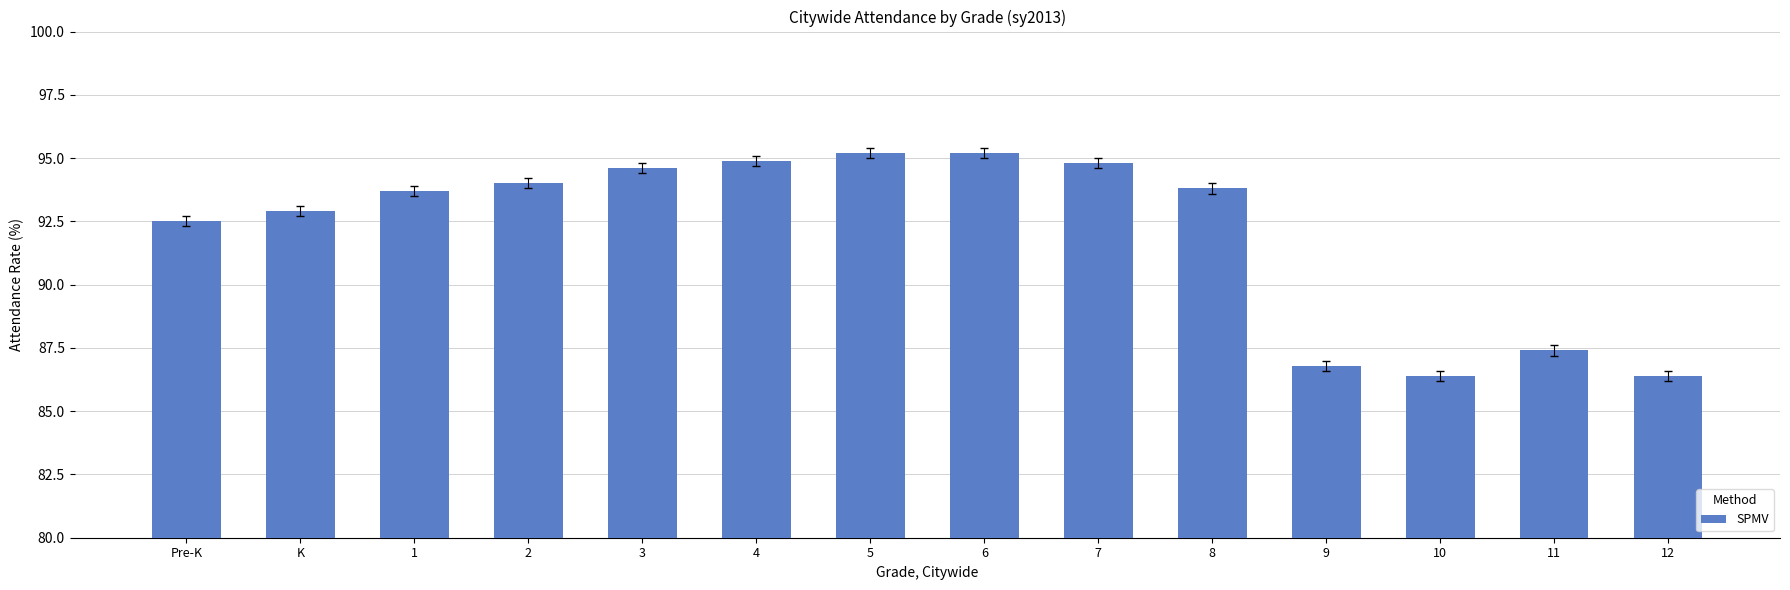

How many distinct data groups are displayed?

1